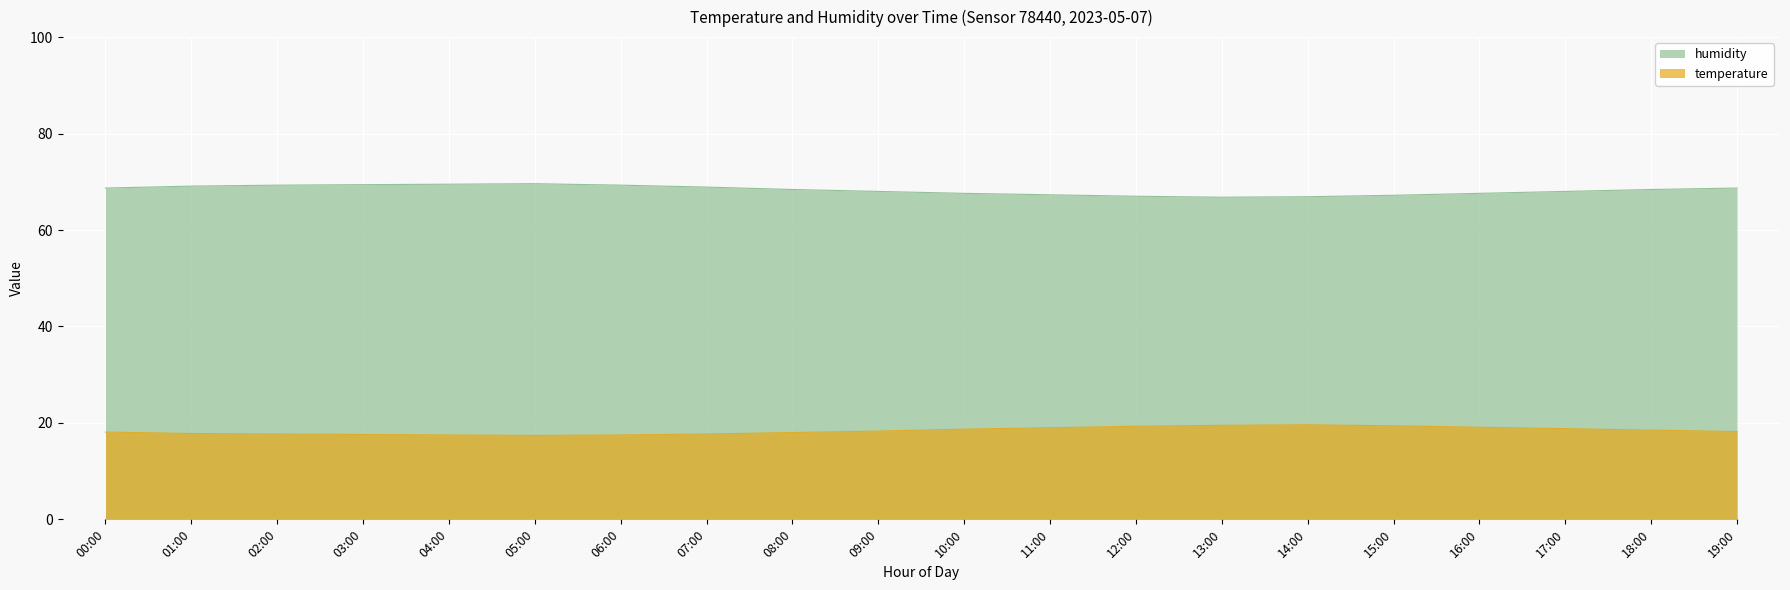

Reading right to left, list all the values displayed in this chart.

temperature: 19:00=18.2	18:00=18.5	17:00=18.8	16:00=19.1	15:00=19.4	14:00=19.6	13:00=19.5	12:00=19.3	11:00=19.0	10:00=18.7	09:00=18.3	08:00=18.0	07:00=17.7	06:00=17.5	05:00=17.4	04:00=17.5	03:00=17.6	02:00=17.7	01:00=17.8	00:00=18.1
humidity: 19:00=68.7	18:00=68.4	17:00=68.0	16:00=67.6	15:00=67.2	14:00=66.9	13:00=66.8	12:00=67.0	11:00=67.3	10:00=67.6	09:00=68.0	08:00=68.4	07:00=68.9	06:00=69.3	05:00=69.6	04:00=69.5	03:00=69.4	02:00=69.3	01:00=69.1	00:00=68.7